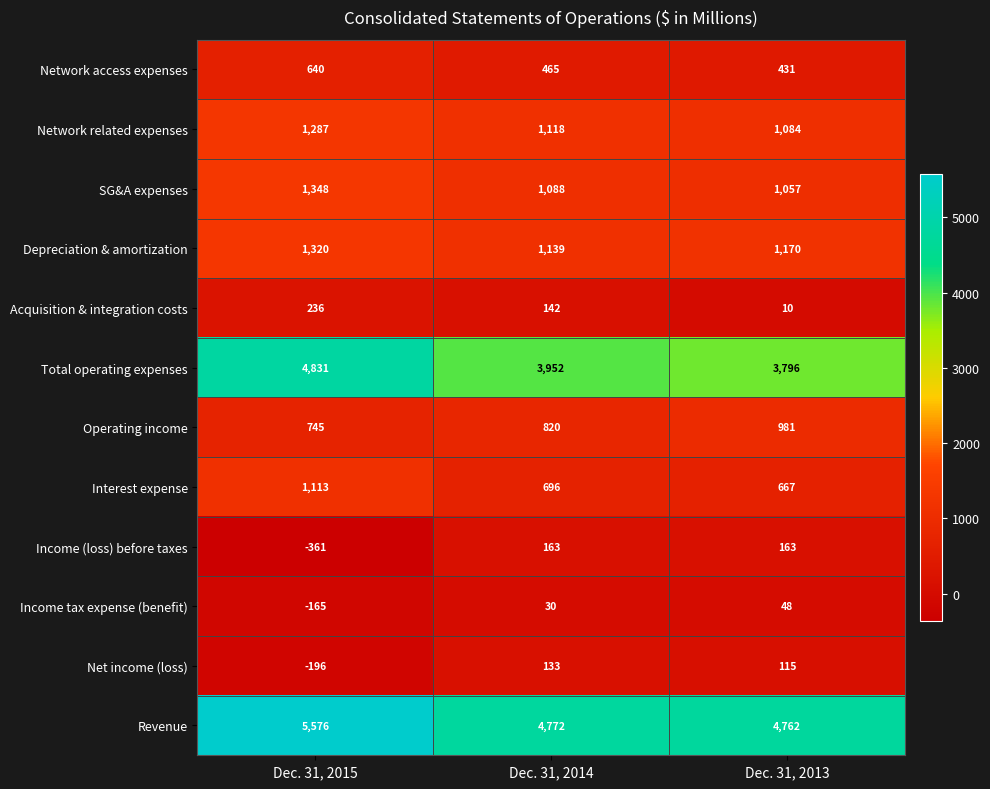

Which category has the highest value across all series?

Dec. 31, 2015